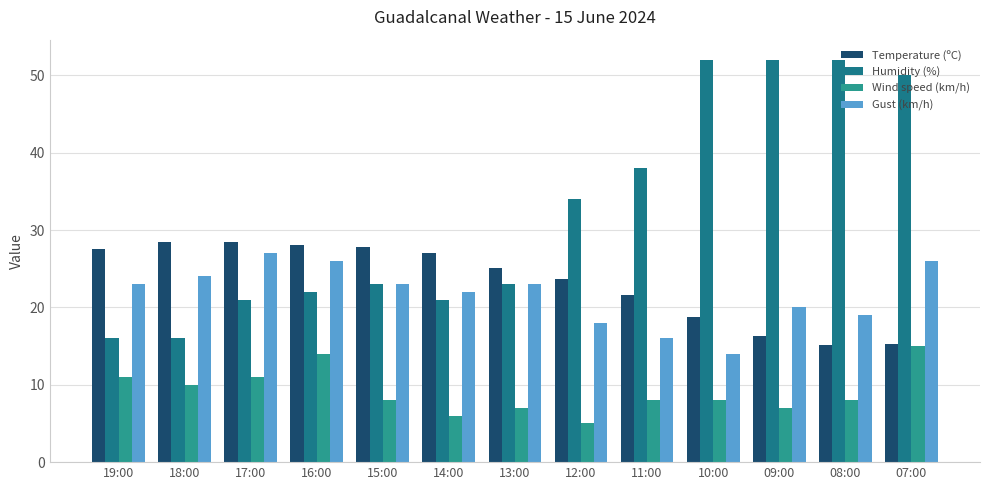

How many groups of bars are there?

13